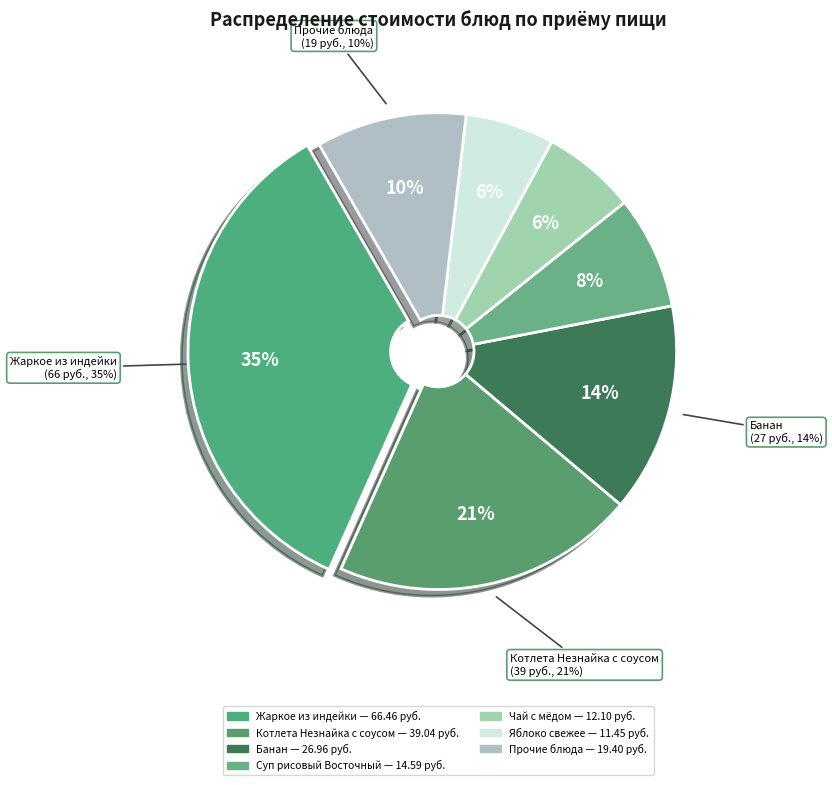

Is there any slice that represents more than half of the pie?

No